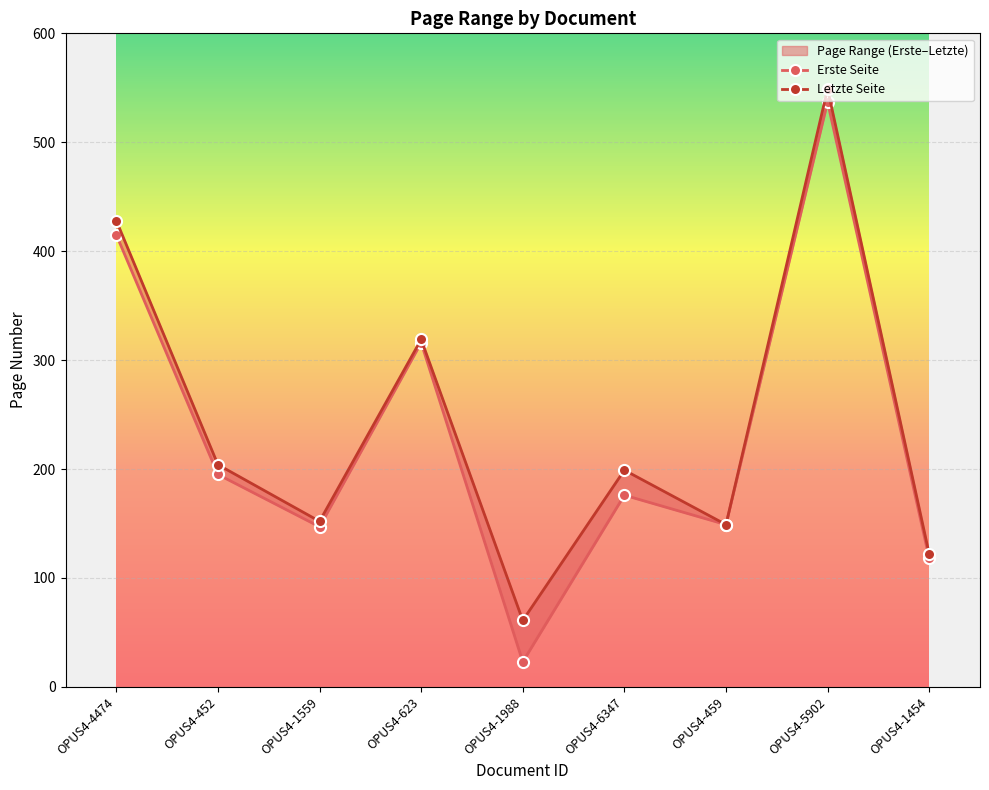

Where is Erste Seite nearest to the value 280?

OPUS4-623